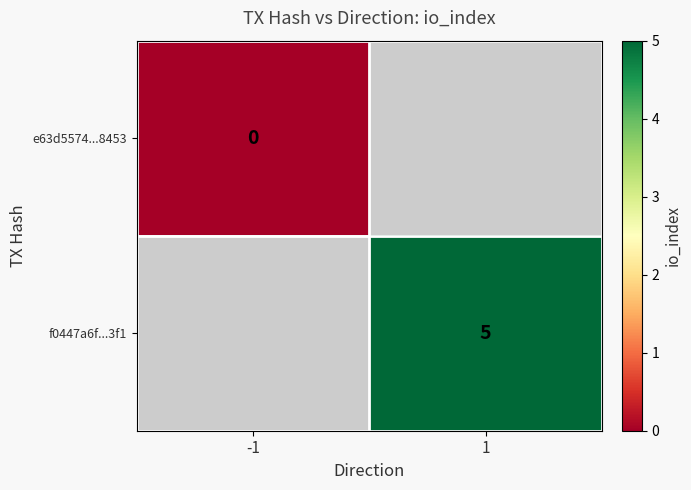

Is the value of e63d5574...8453 at -1 greater than the value of f0447a6f...3f1 at 1?

No